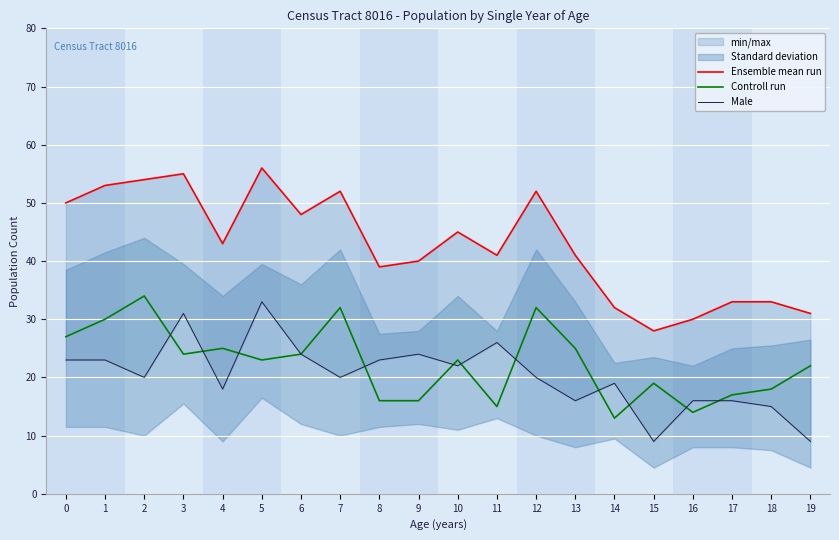

Reading left to right, extract all data points from this chart.

Ensemble mean run: 0=50	1=53	2=54	3=55	4=43	5=56	6=48	7=52	8=39	9=40	10=45	11=41	12=52	13=41	14=32	15=28	16=30	17=33	18=33	19=31
Controll run: 0=27	1=30	2=34	3=24	4=25	5=23	6=24	7=32	8=16	9=16	10=23	11=15	12=32	13=25	14=13	15=19	16=14	17=17	18=18	19=22
Male: 0=23	1=23	2=20	3=31	4=18	5=33	6=24	7=20	8=23	9=24	10=22	11=26	12=20	13=16	14=19	15=9	16=16	17=16	18=15	19=9